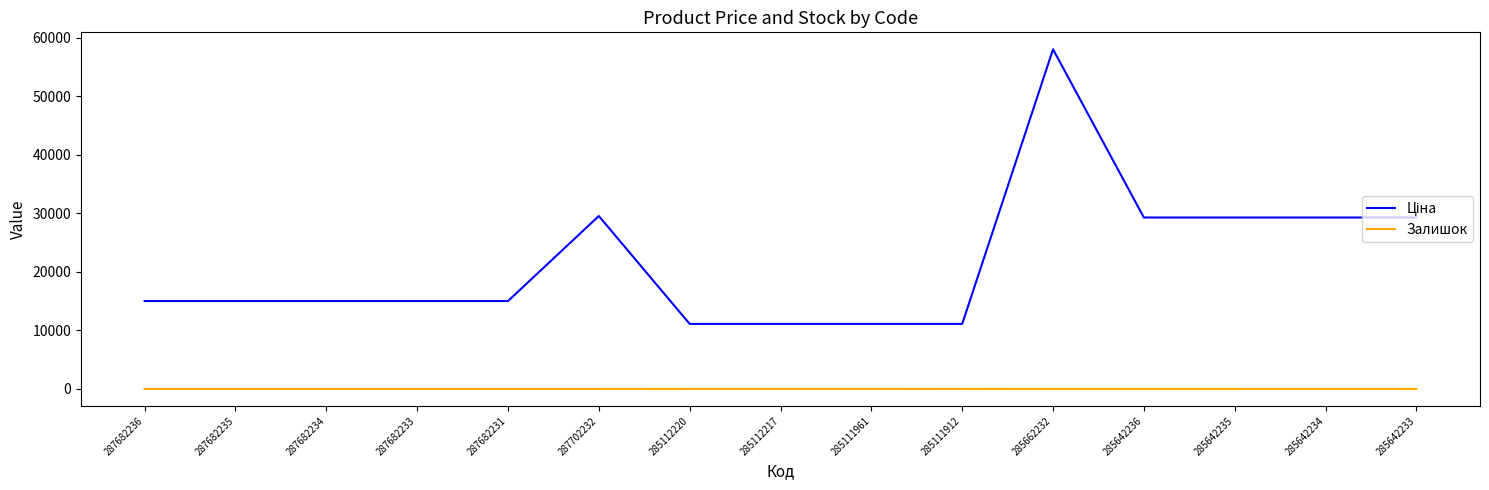

At which category does the chart reach its peak across all series?

285662232